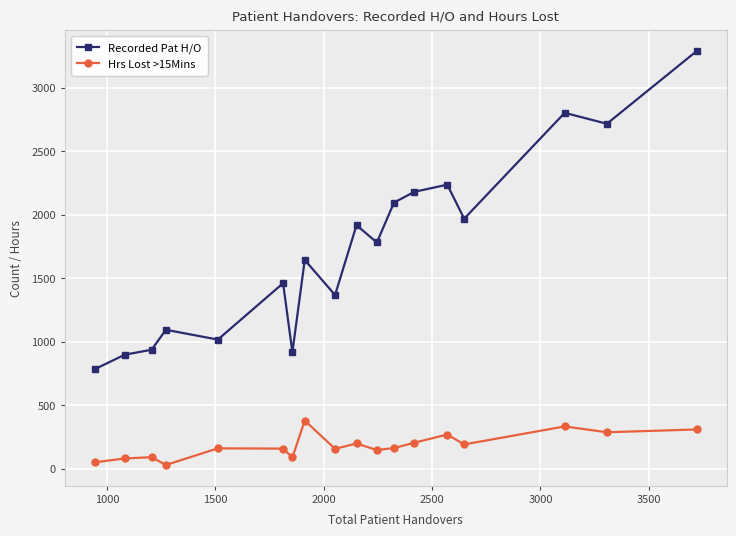

At how many categories does at least one series exceed 2615?

3